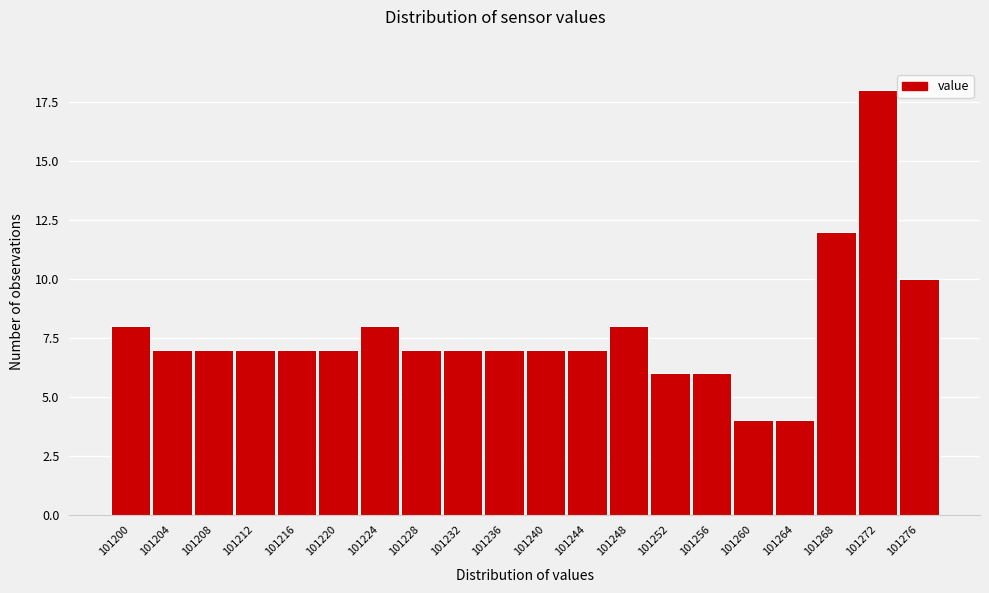

Reading left to right, list all the values displayed in this chart.

101200=8	101204=7	101208=7	101212=7	101216=7	101220=7	101224=8	101228=7	101232=7	101236=7	101240=7	101244=7	101248=8	101252=6	101256=6	101260=4	101264=4	101268=12	101272=18	101276=10